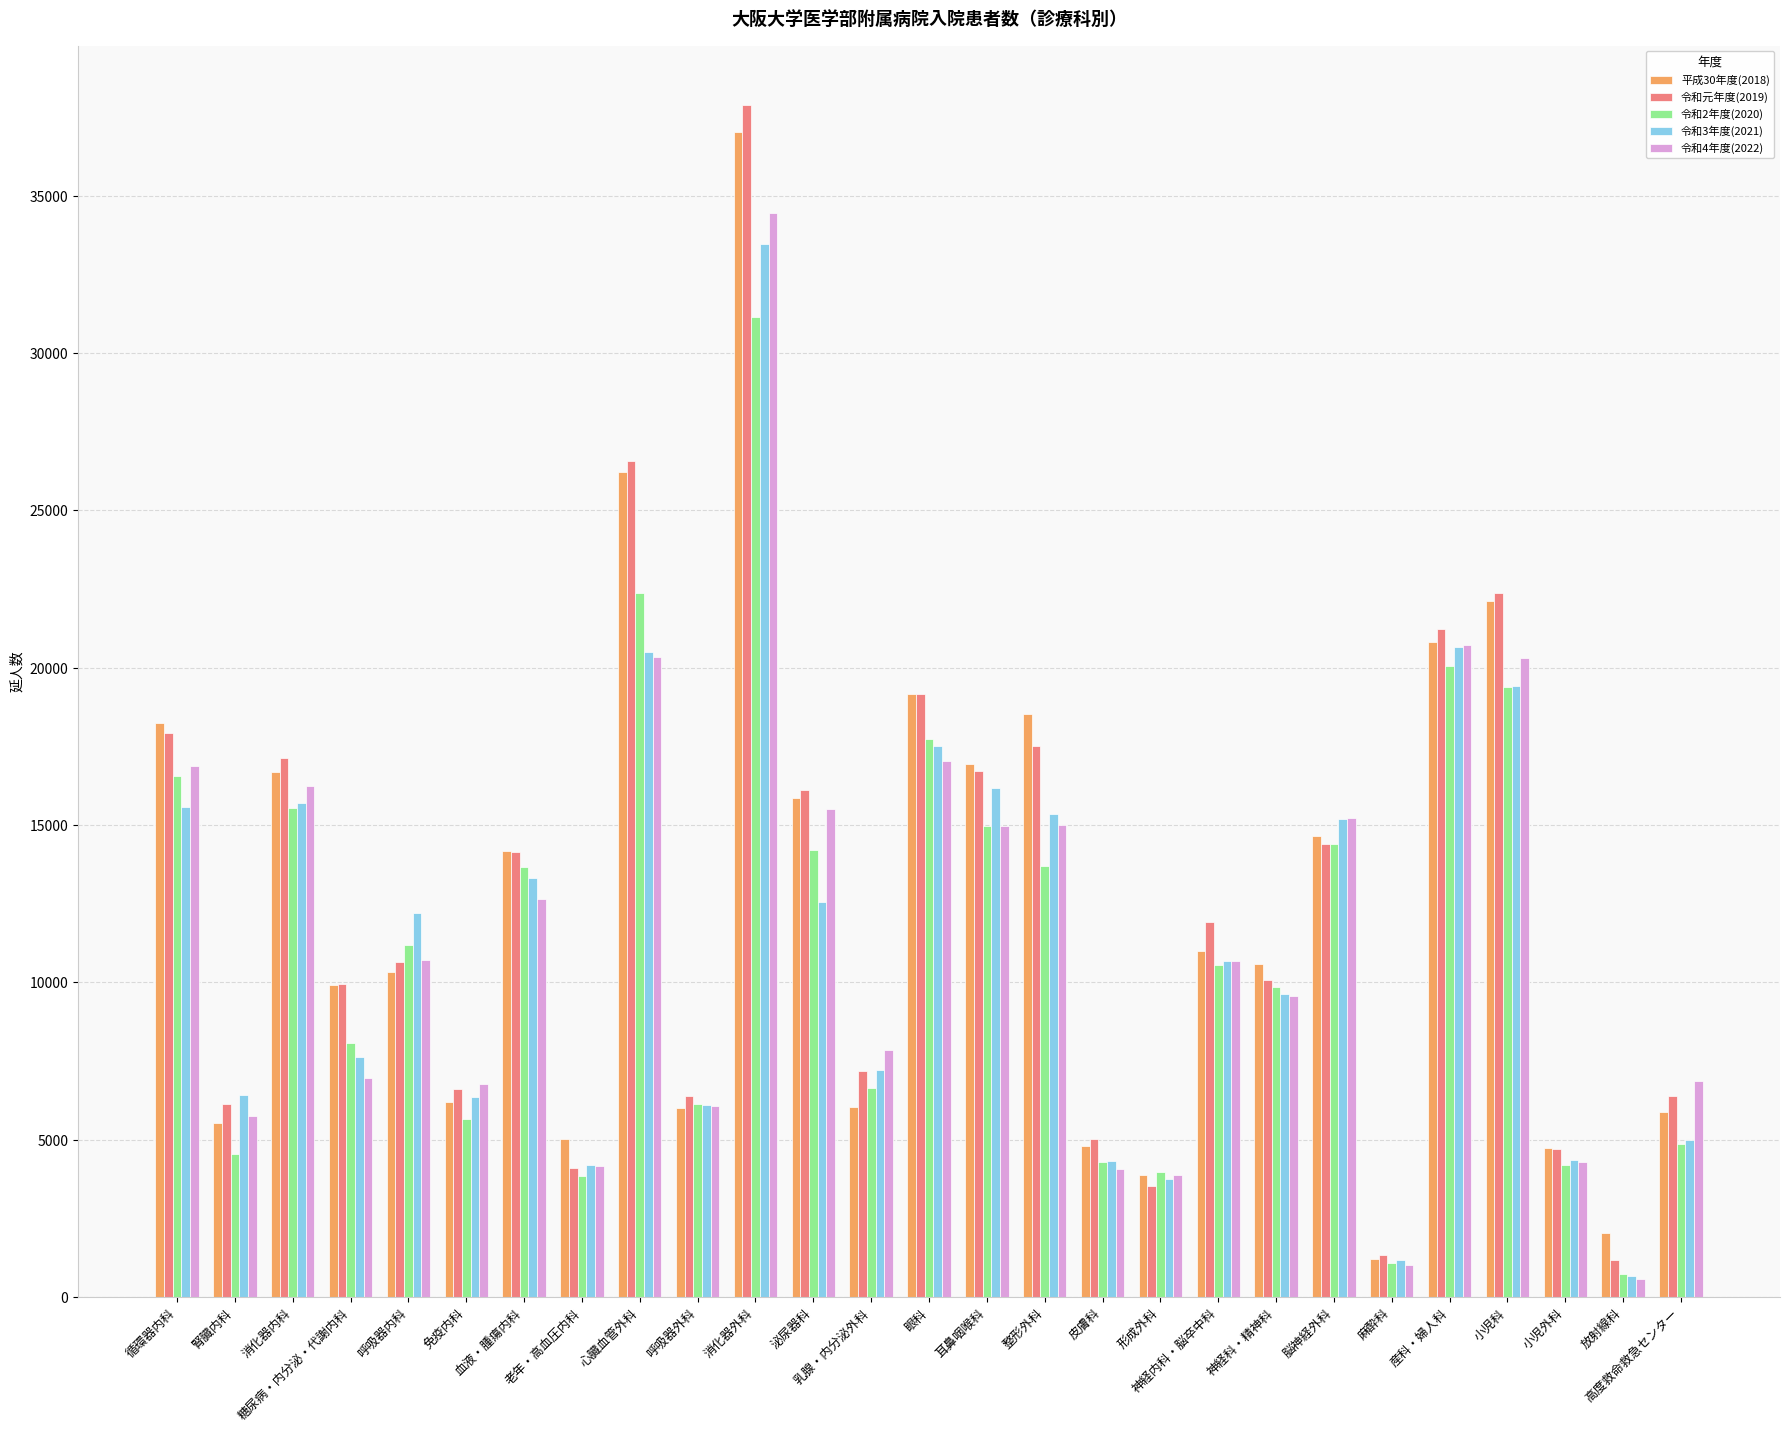

Rank the series by their maximum value, from lowest to highest.

令和2年度(2020), 令和3年度(2021), 令和4年度(2022), 平成30年度(2018), 令和元年度(2019)